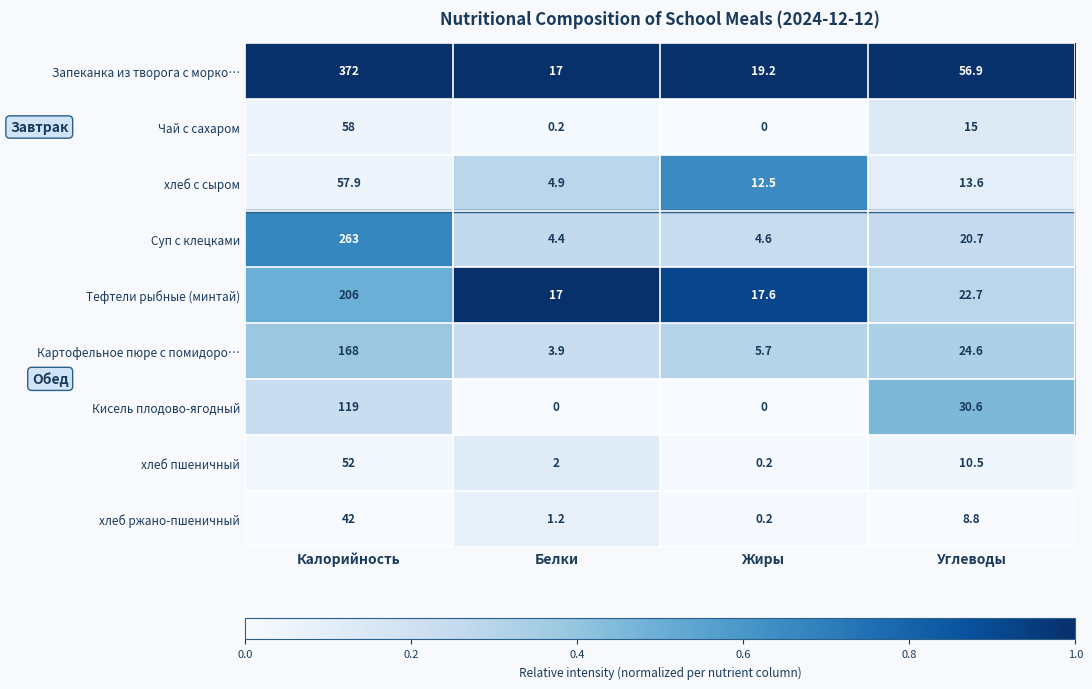

True or false: хлеб с сыром has a value of 12.5 at Жиры.

True